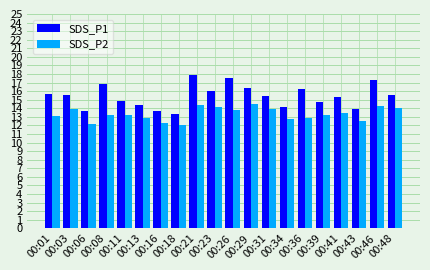

What is the difference between the second highest and minimum values in the SDS_P2 series?

2.4